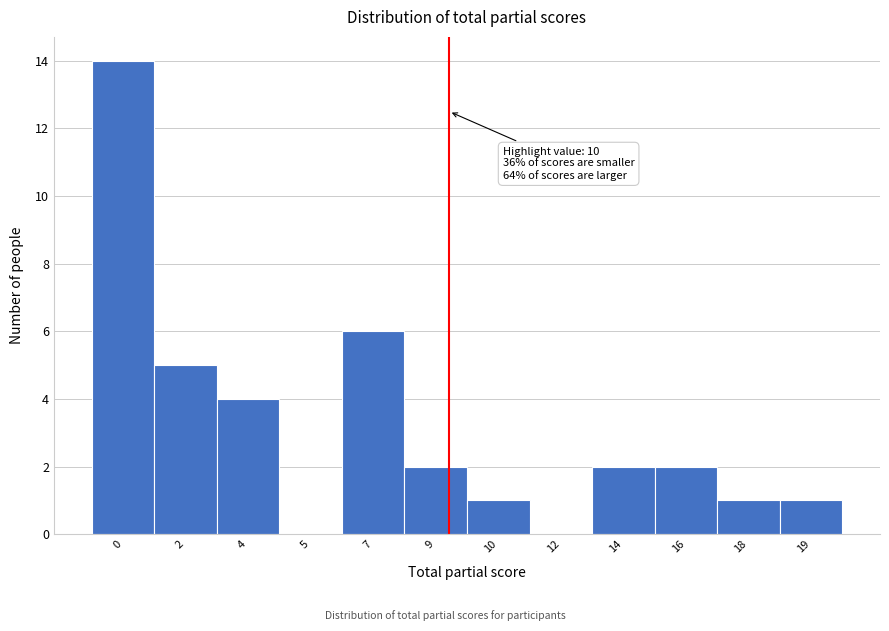

Reading left to right, transcribe all the data shown in this chart.

0=14	2=5	4=4	5=0	7=6	9=2	10=1	12=0	14=2	16=2	18=1	19=1